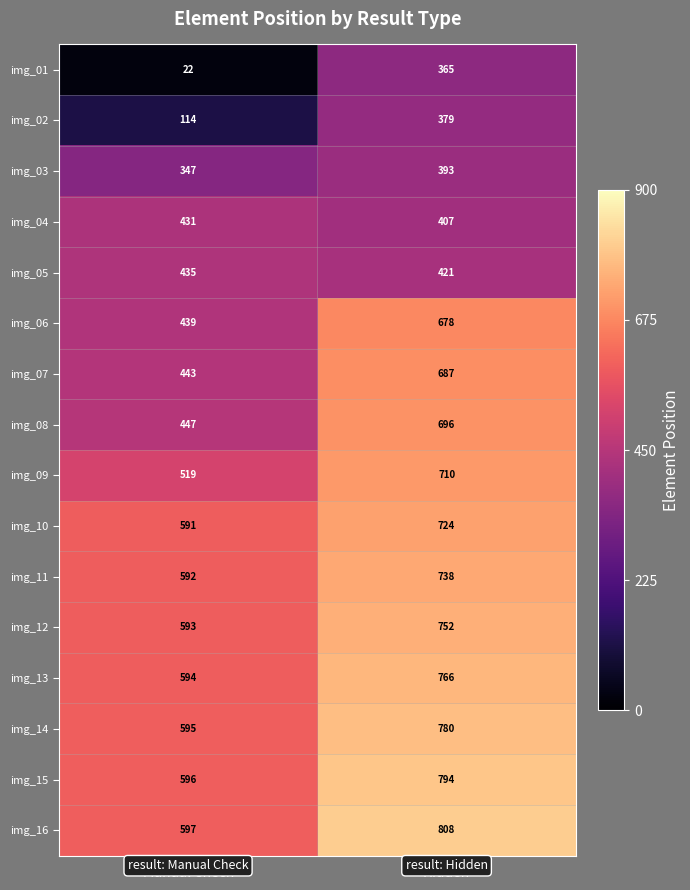

What is the maximum value shown in the chart?

808